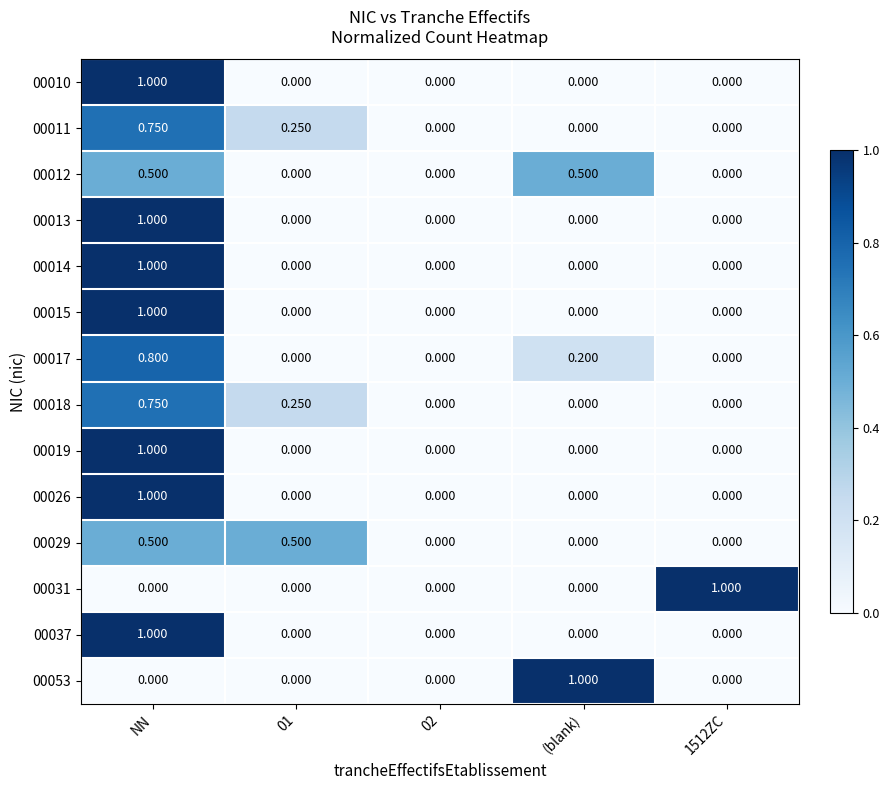

Is the value of 00037 at NN greater than the value of 00010 at (blank)?

Yes